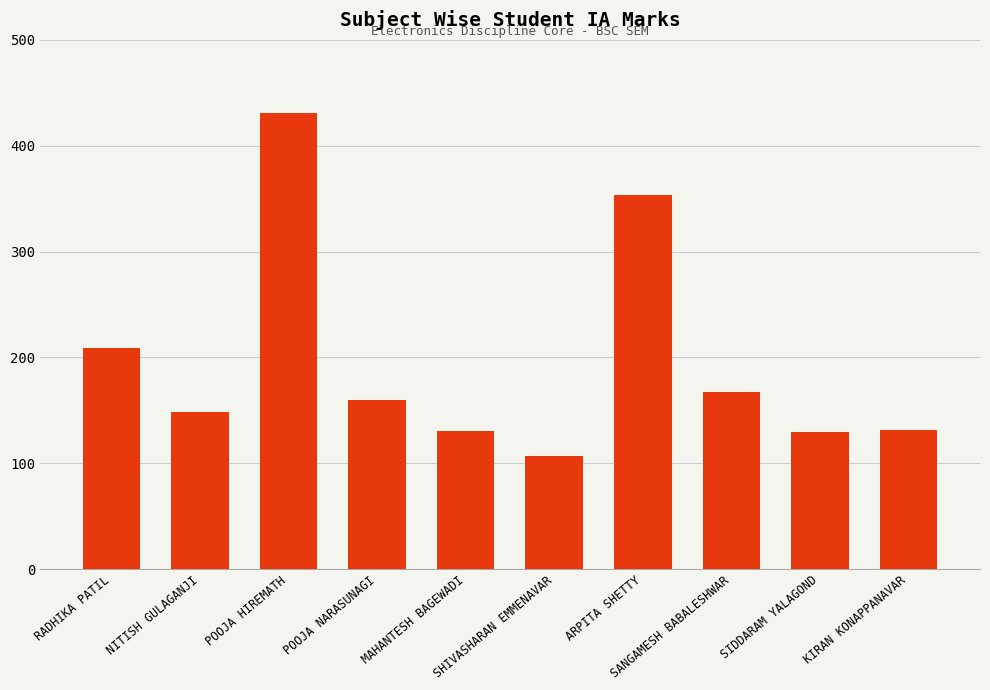

What is the value of the 3rd bar from the left?

431